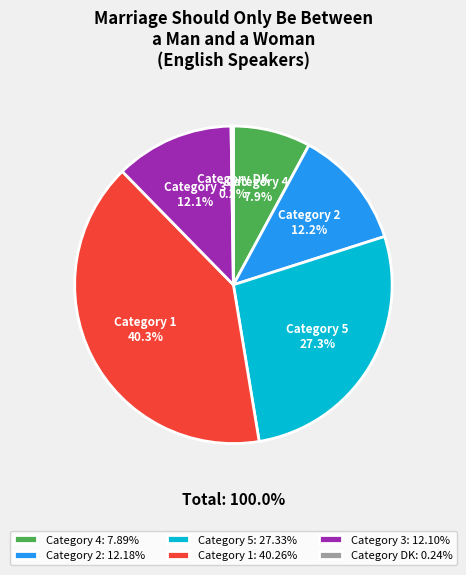

The DK slice represents 0% of the pie. True or false?

True